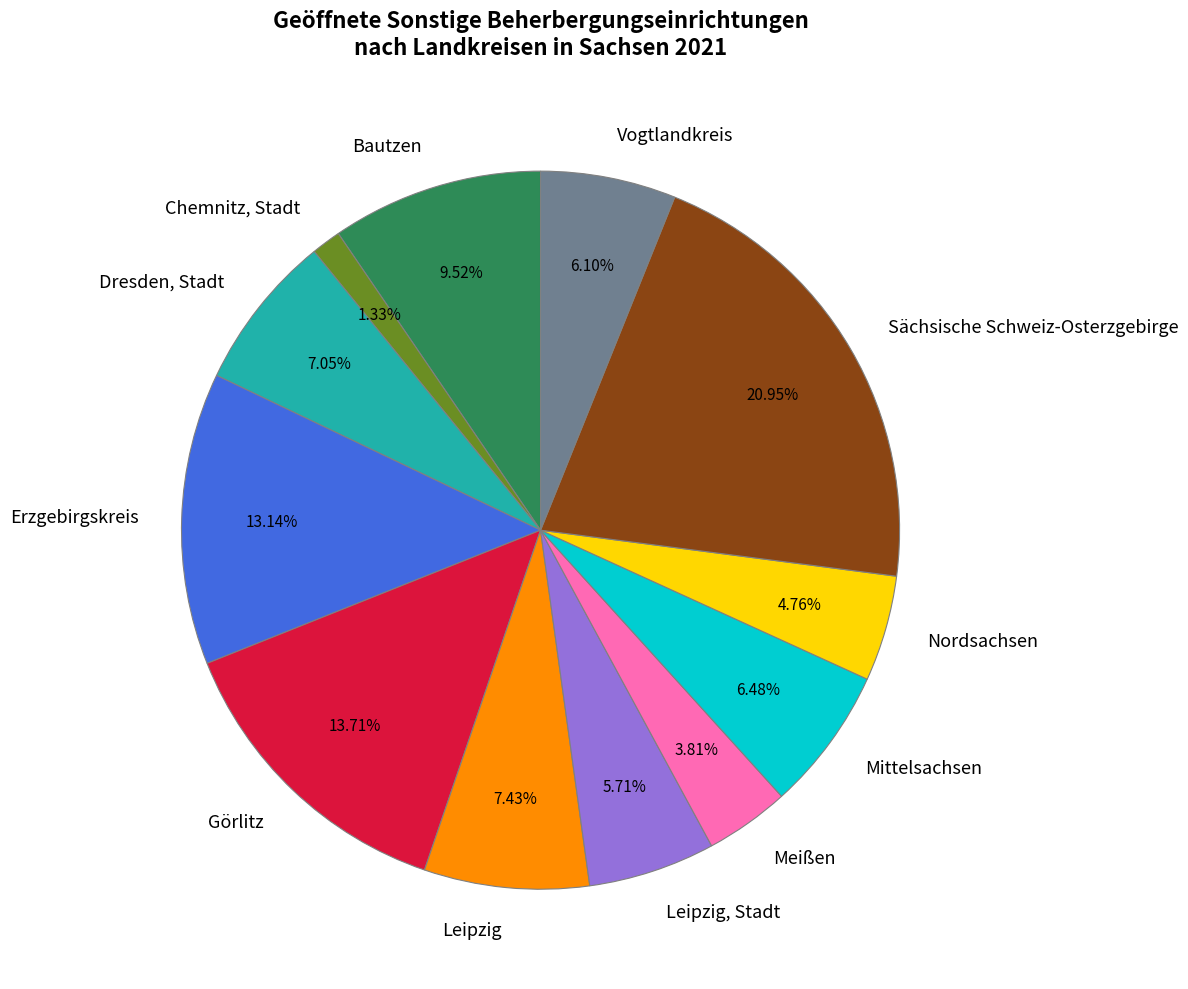

To the nearest percent, what is the difference between the largest and smallest slice percentages?

20%